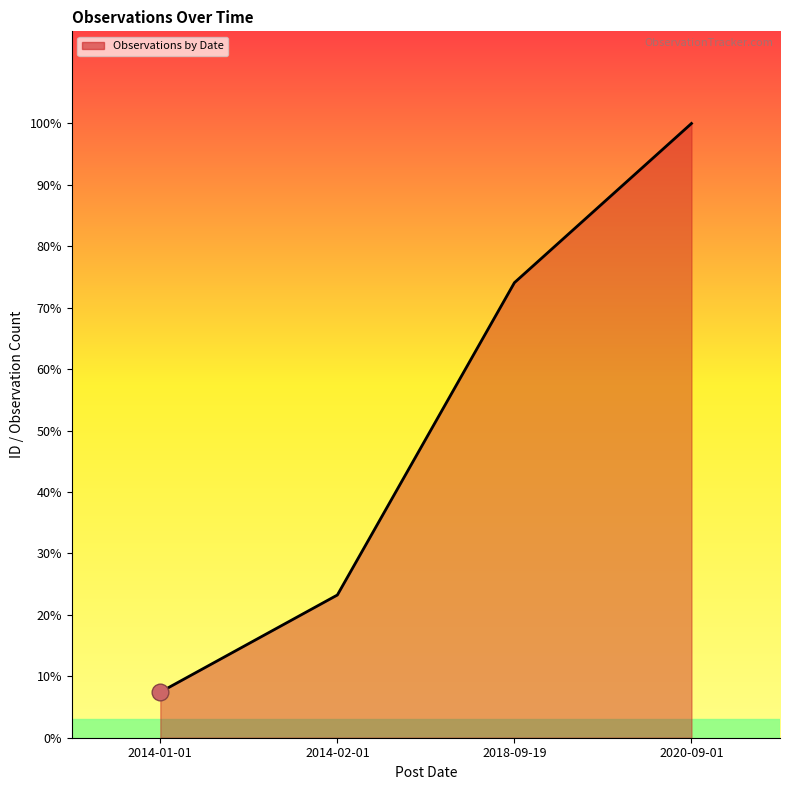

Does the chart display data point markers on the line(s)?

No